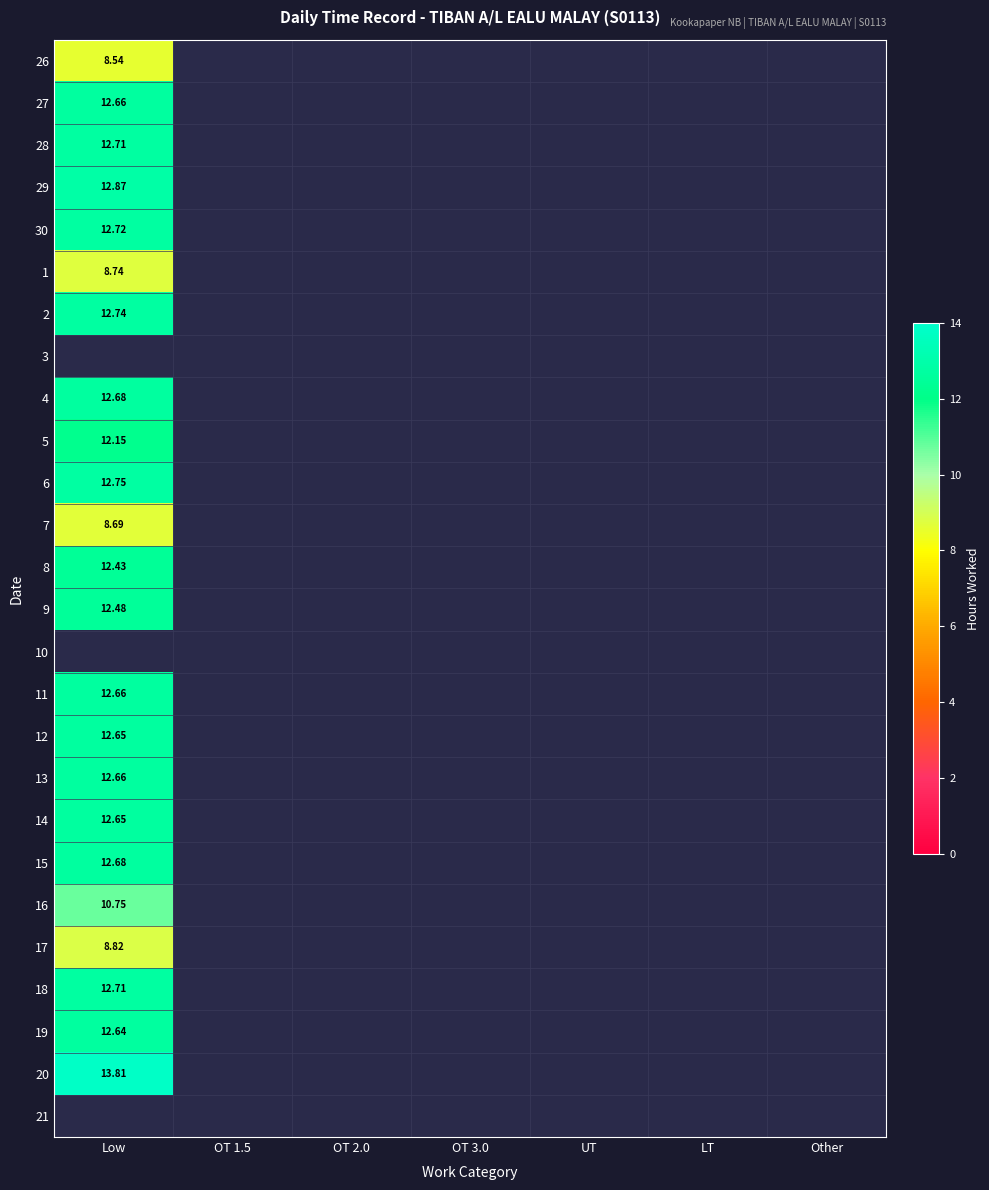

Which series has the largest range (max minus min)?

26